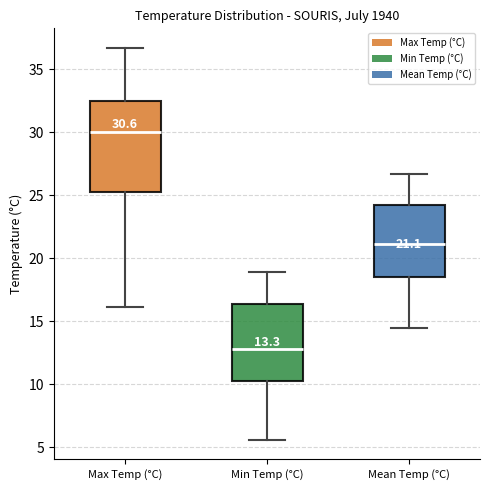

Which box's median line is the highest?

Max Temp (°C)